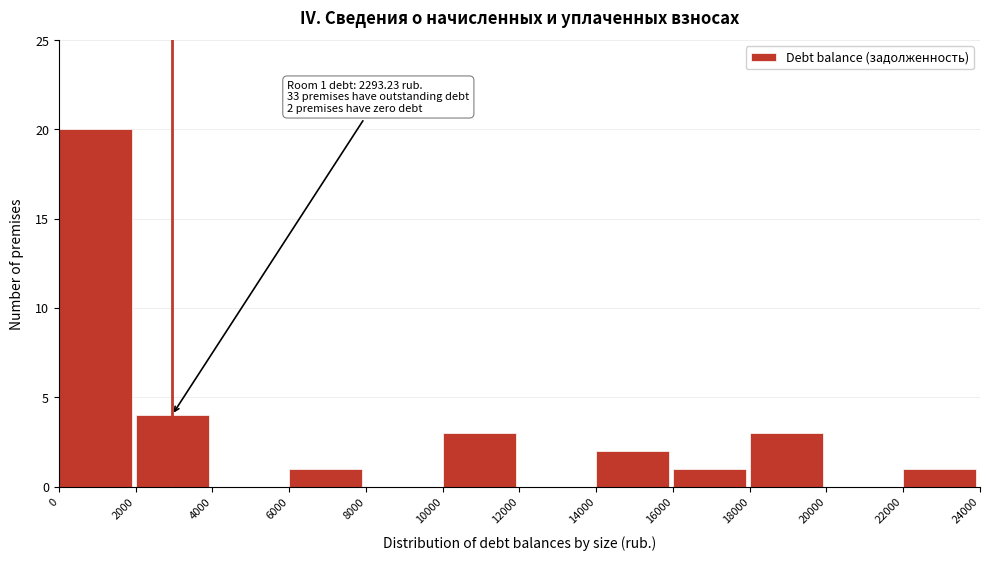

Which range on the x-axis has the tallest bar?

0 to 2000